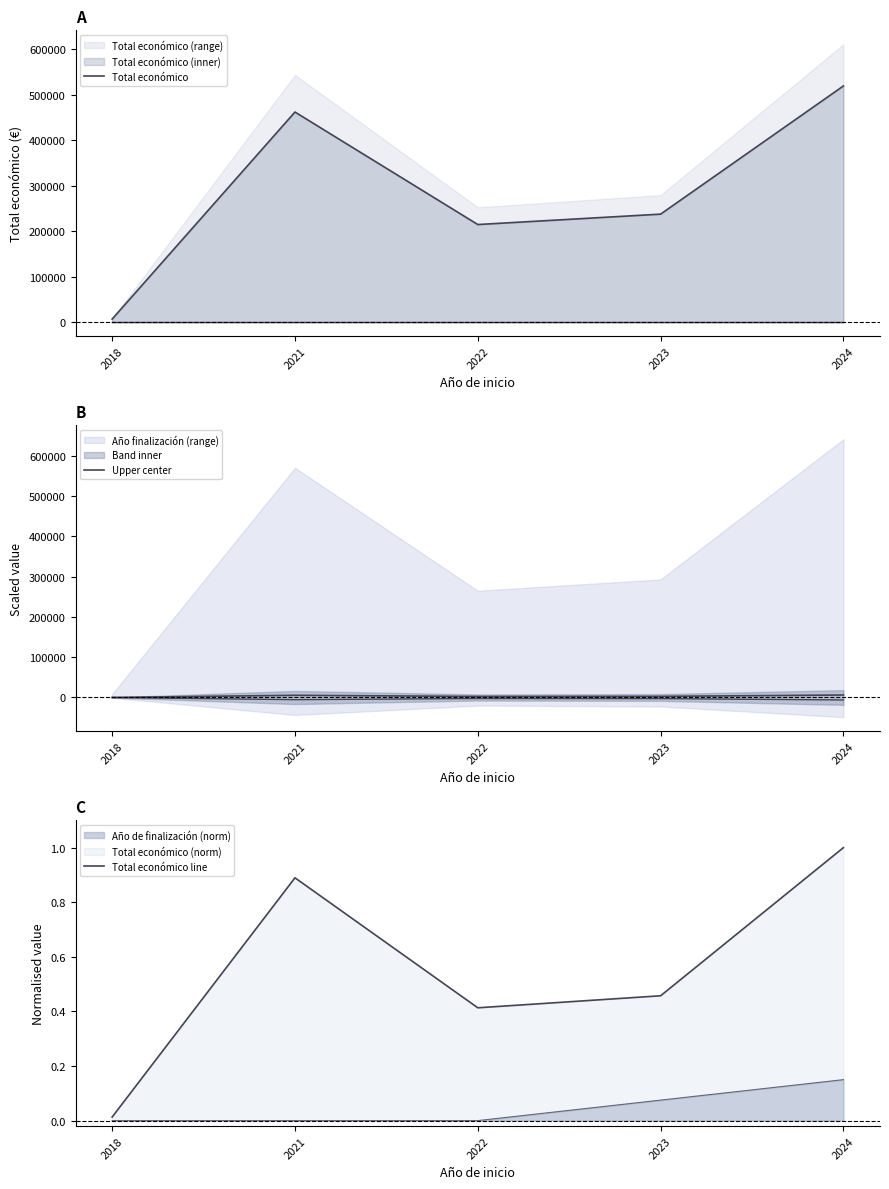

True or false: Upper center and Total económico cross at least once.

False